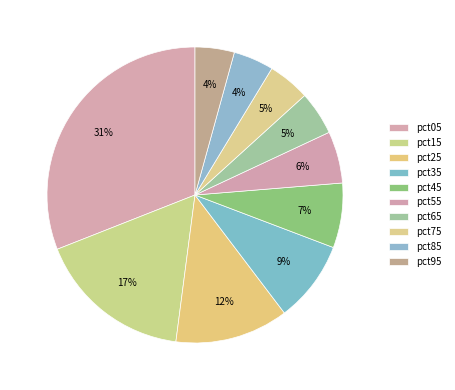

True or false: pct95 accounts for 4% of the total.

True